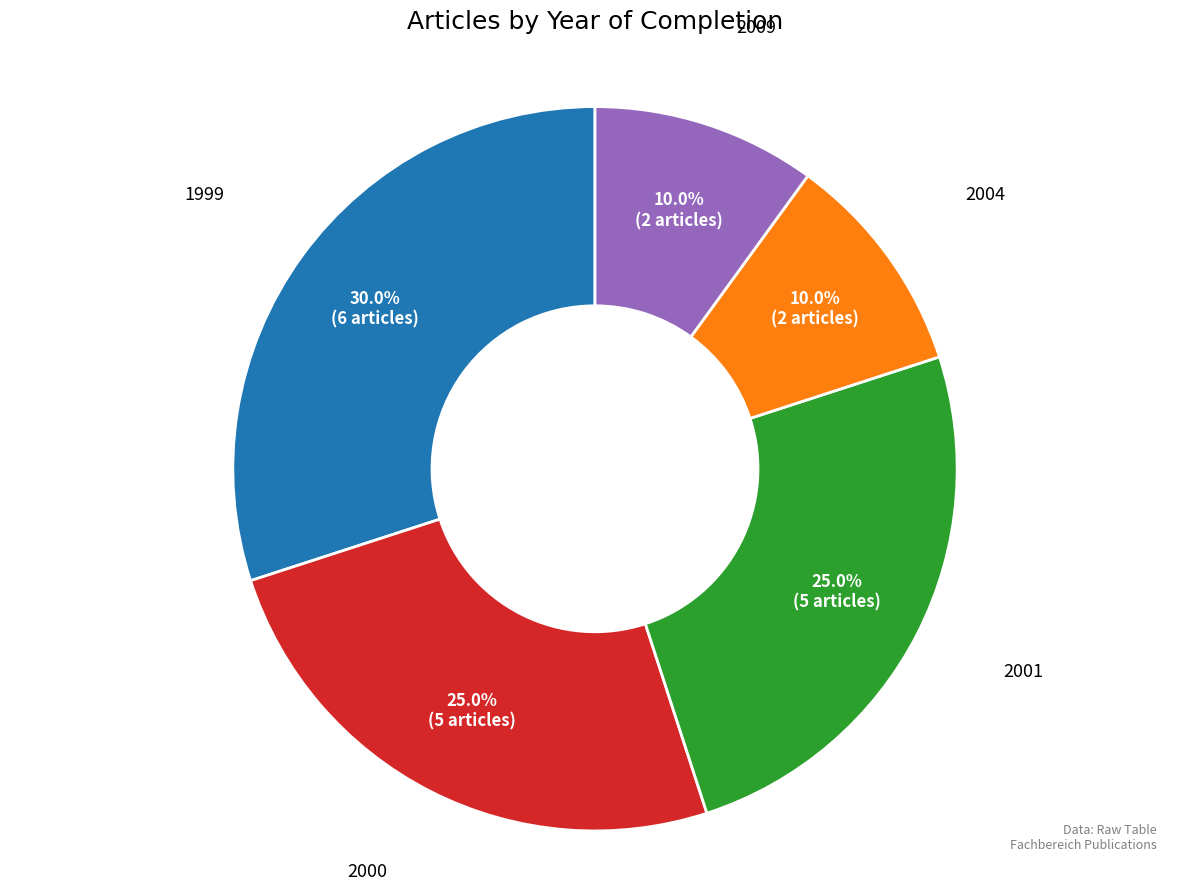

Is there a majority slice in this chart?

No